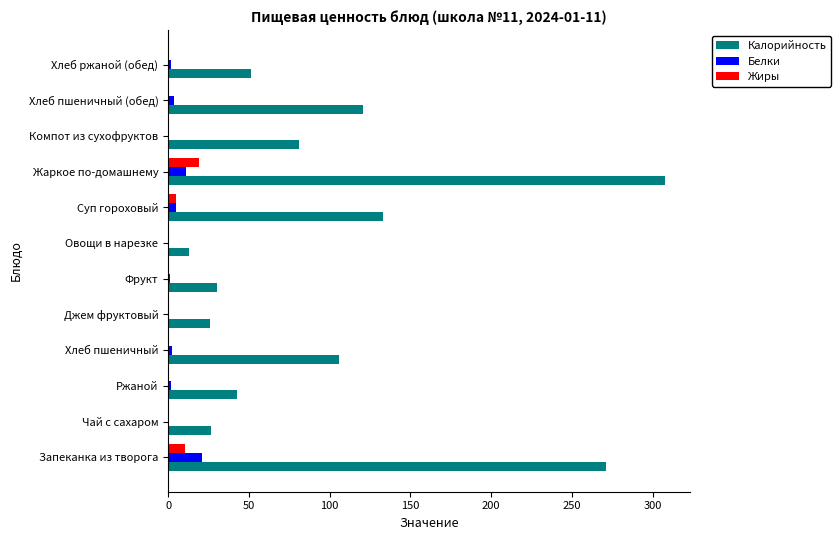

The value of Калорийность at Суп гороховый is 133.1. True or false?

True